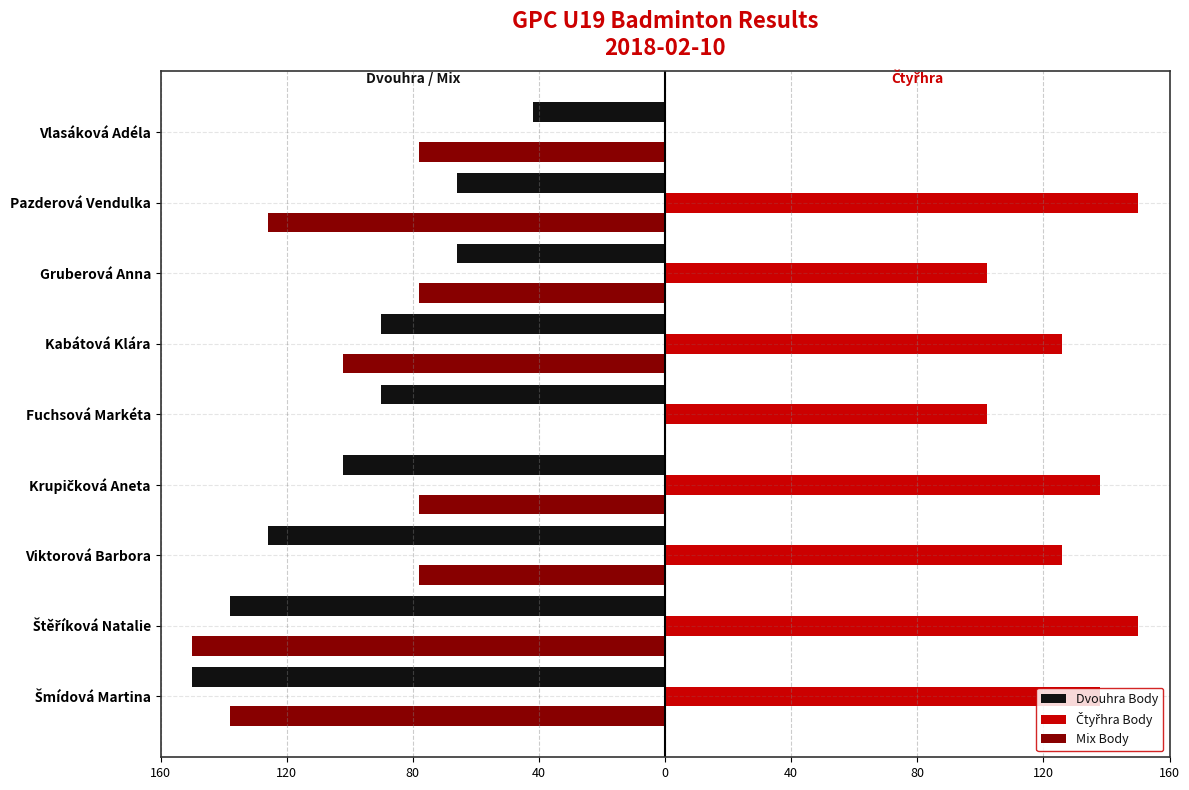

What are all the series names shown in the legend?

Dvouhra Body, Čtyřhra Body, Mix Body